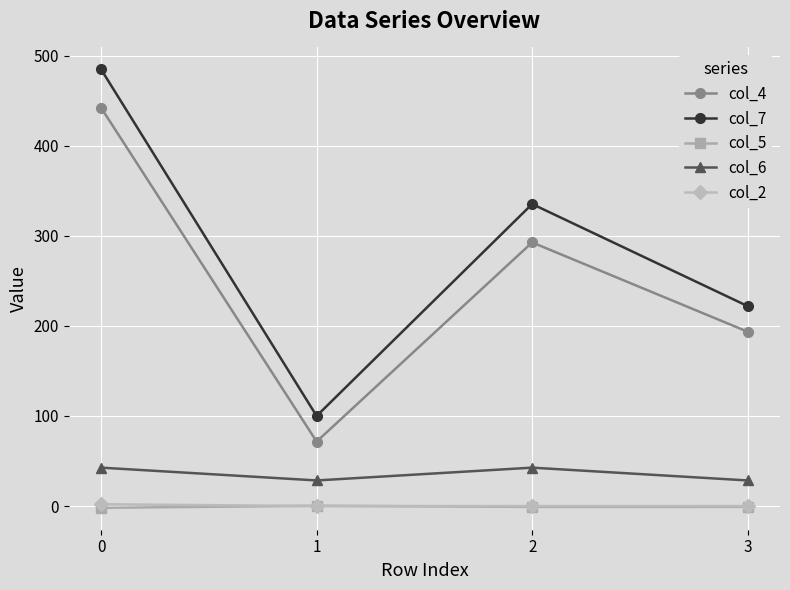

List the labels in order of col_7 value, largest first.

0, 2, 3, 1